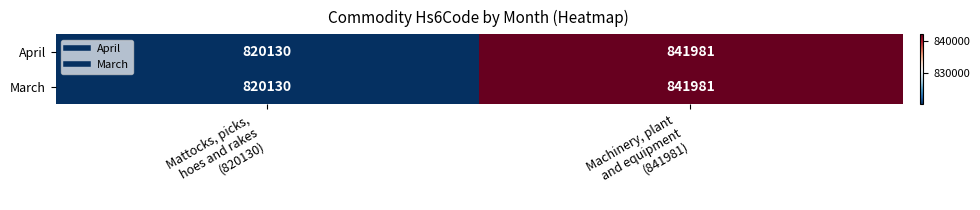

What is the average value of the March series?

831056